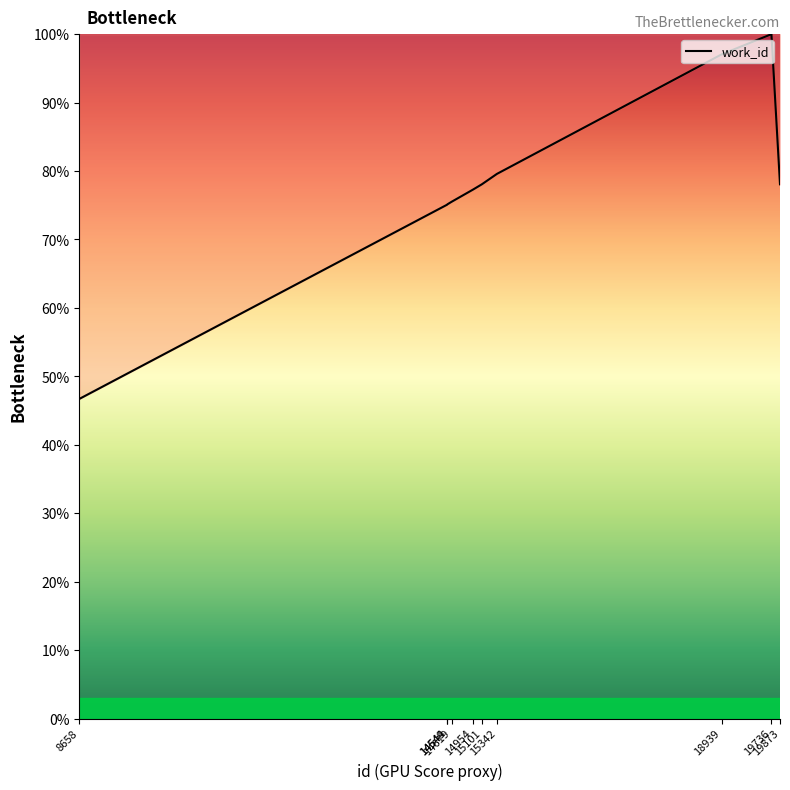

True or false: the data shows 79.6 at 15342.

True